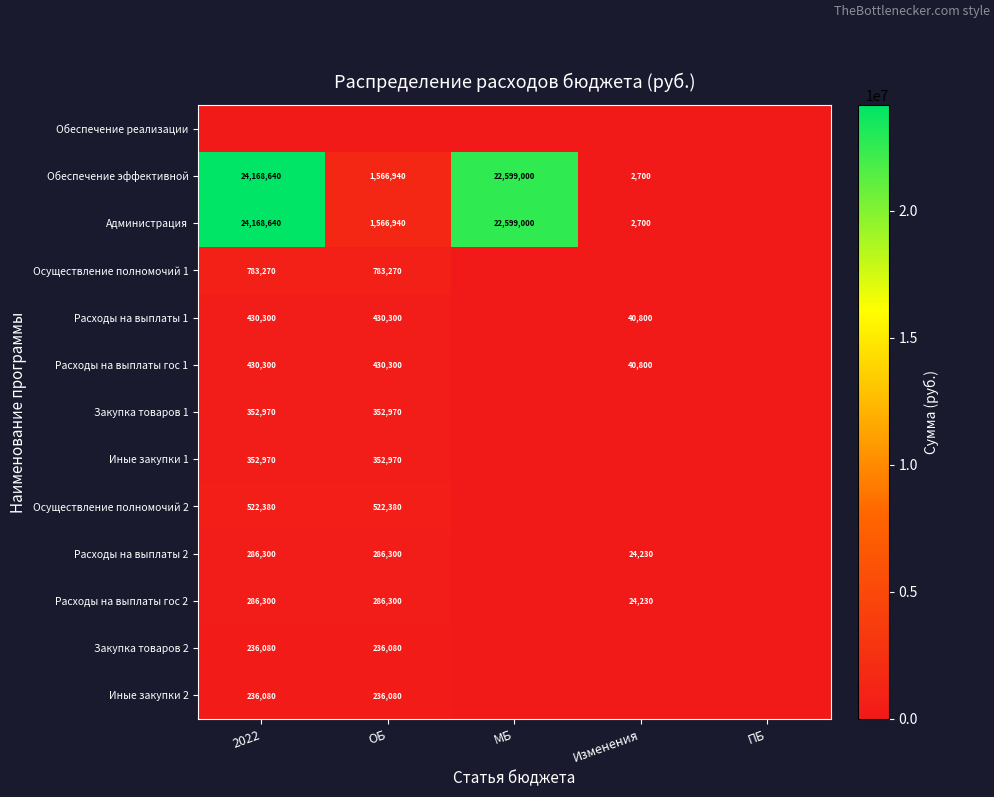

Is the value of Расходы на выплаты гос 2 at Изменения greater than the value of Администрация at МБ?

No